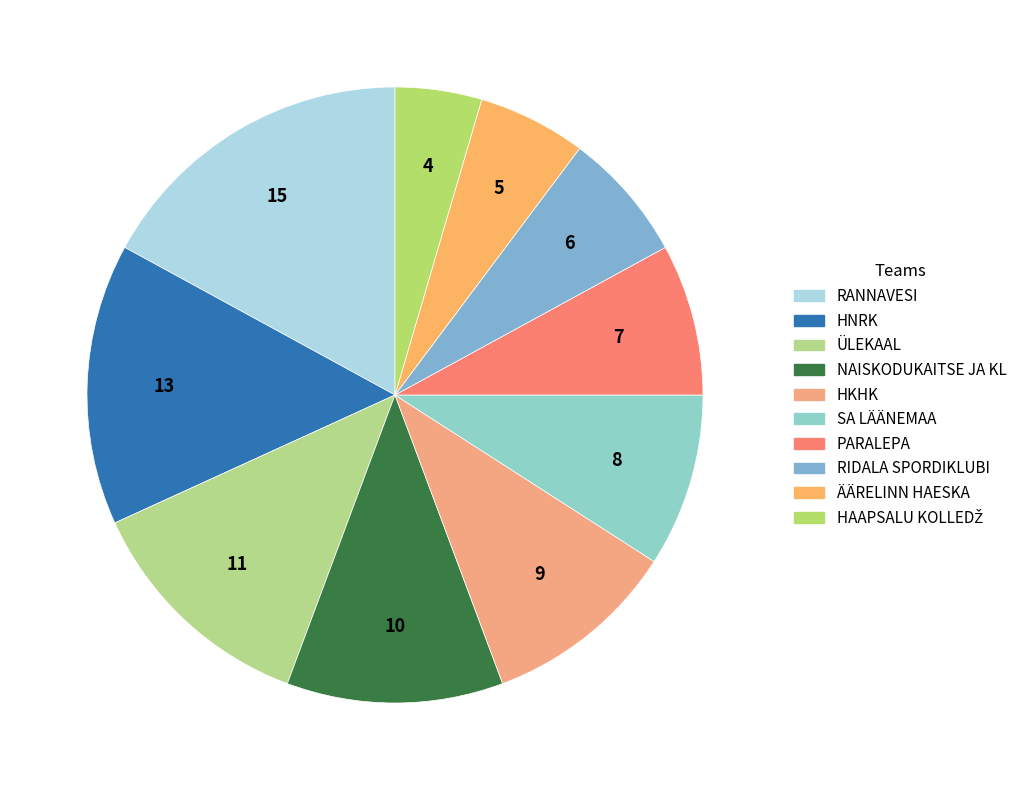

How many slices are in this pie chart?

10